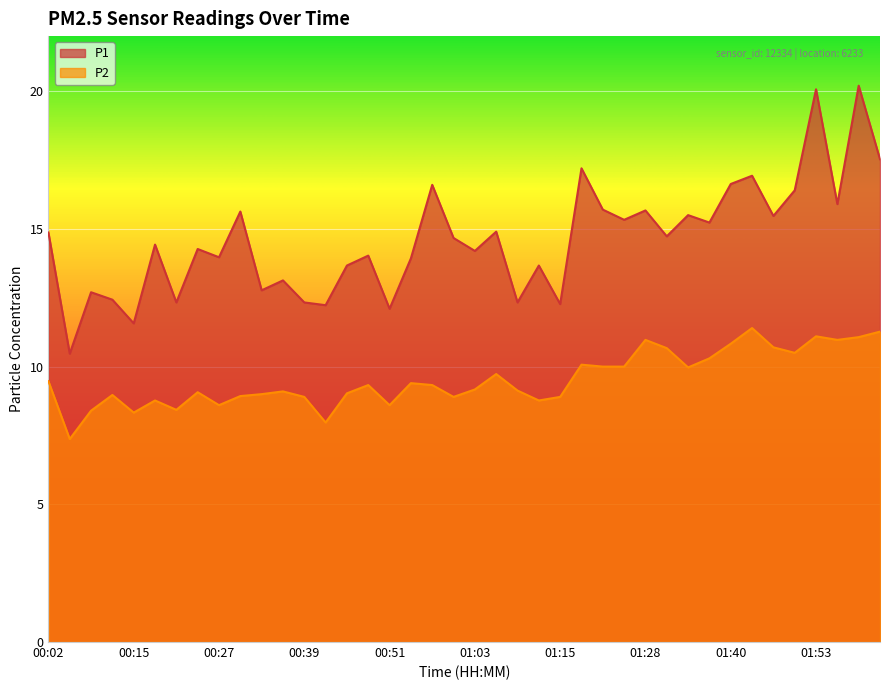

Reading left to right, list all the values displayed in this chart.

P1: 14.9	10.5	12.7	12.4	11.6	14.4	12.3	14.3	14.0	15.6	12.8	13.1	12.3	12.2	13.7	14.0	12.1	13.9	16.6	14.7	14.2	14.9	12.3	13.7	12.3	17.2	15.7	15.3	15.7	14.7	15.5	15.2	16.6	16.9	15.5	16.4	20.1	15.9	20.2	17.5
P2: 9.5	7.4	8.4	9.0	8.3	8.8	8.4	9.1	8.6	8.9	9.0	9.1	8.9	8.0	9.0	9.3	8.6	9.4	9.3	8.9	9.2	9.7	9.1	8.8	8.9	10.1	10.0	10.0	11.0	10.7	10.0	10.3	10.8	11.4	10.7	10.5	11.1	11.0	11.1	11.3